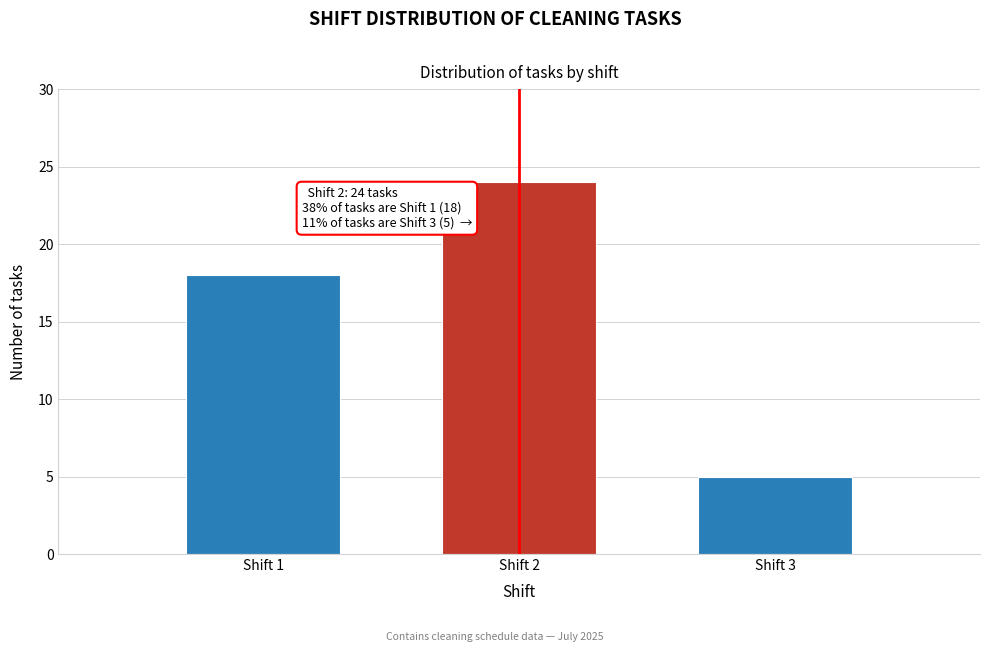

Reading left to right, extract all data points from this chart.

18	24	5